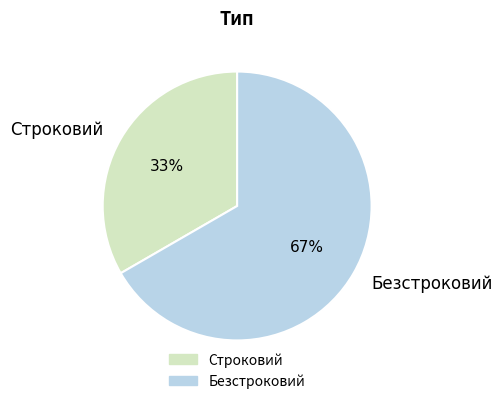

Rank the categories by value from lowest to highest.

Строковий, Безстроковий